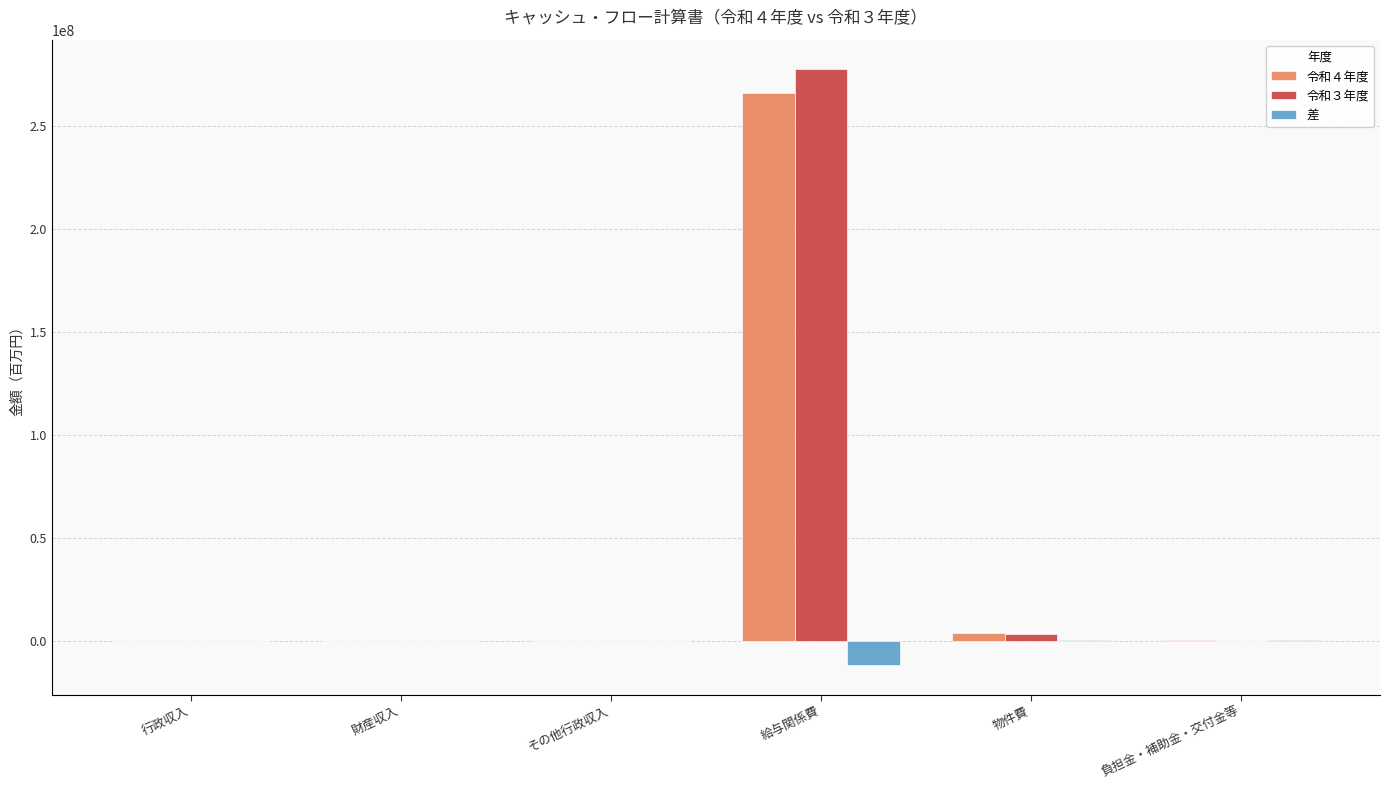

Is it true that 令和３年度 equals 0 at 財産収入?

True